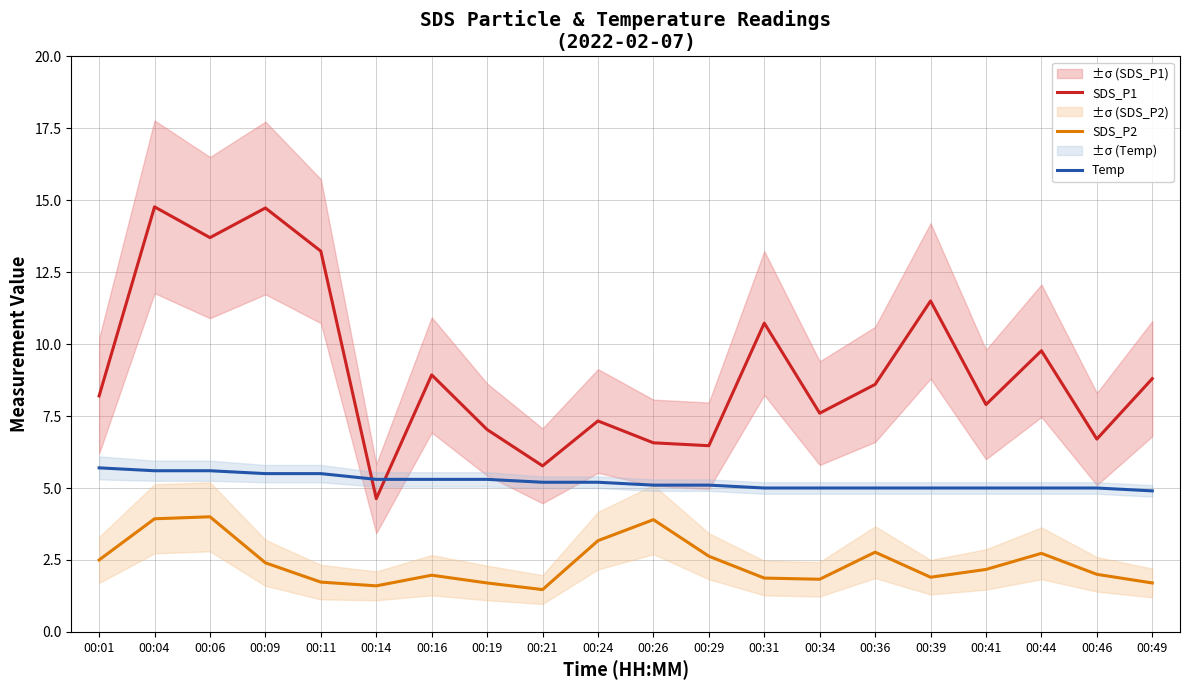

List the series in order of their peak value, lowest first.

SDS_P2, Temp, SDS_P1